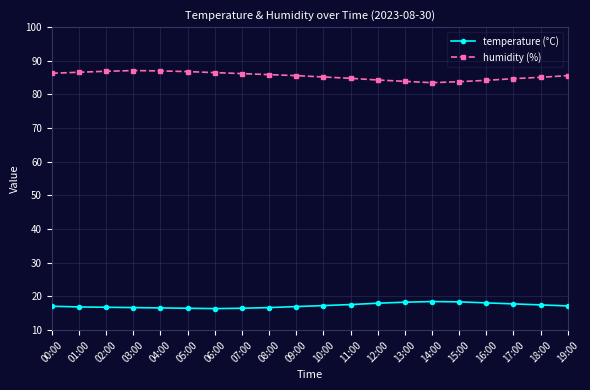

True or false: humidity (%) and temperature (°C) cross at least once.

False